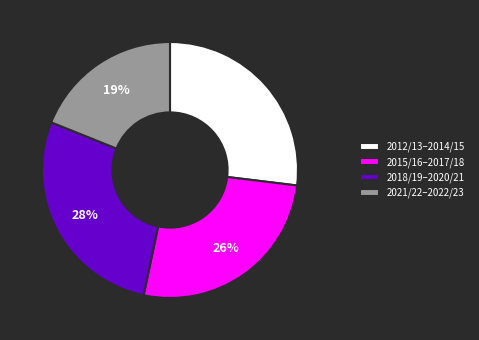

To the nearest percent, what is the combined percentage of 2012/13–2014/15 and 2018/19–2020/21?

55%